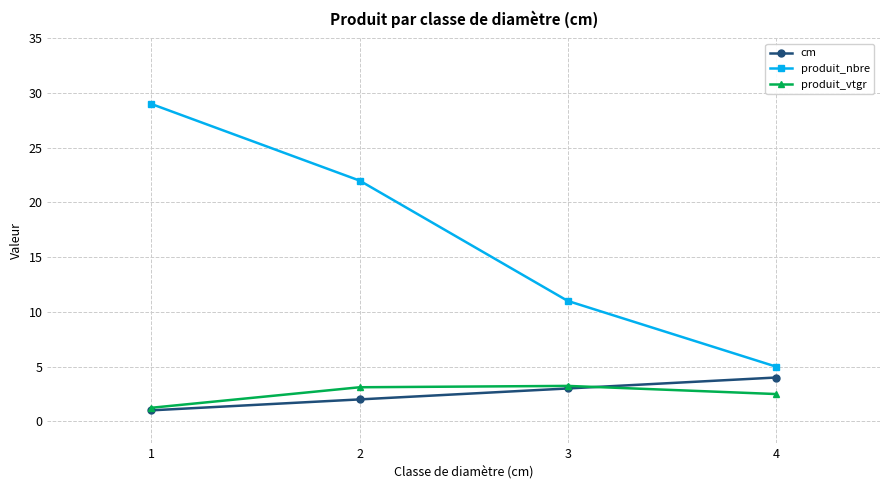

Where does the produit_nbre series first go above 22?

1